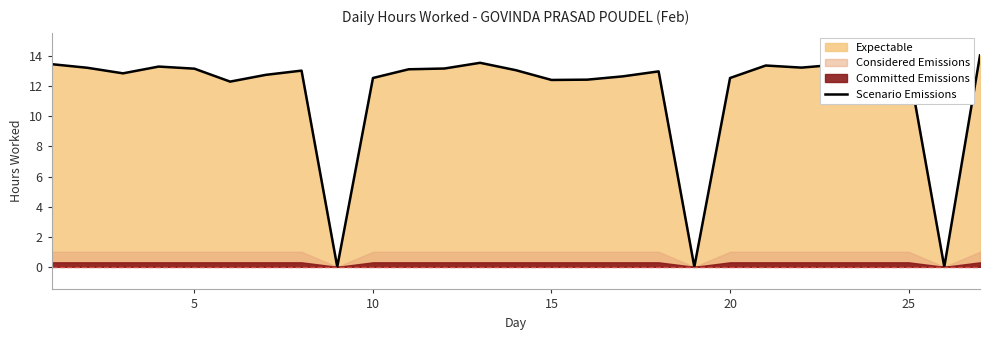

What is the maximum value for Scenario Emissions?

14.1